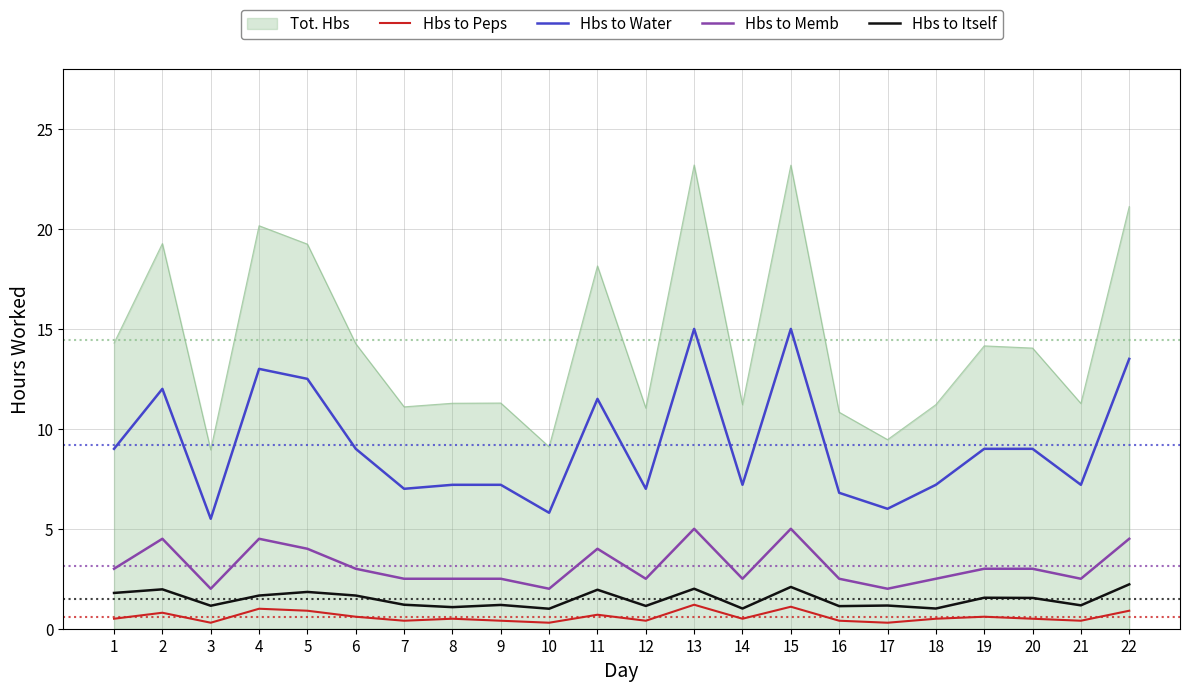

Count the number of data series in this chart.

5